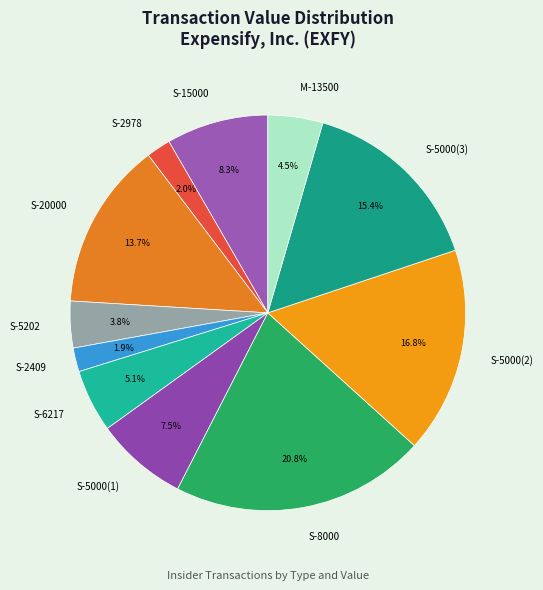

Which has a higher value, S-15000 or M-13500?

S-15000